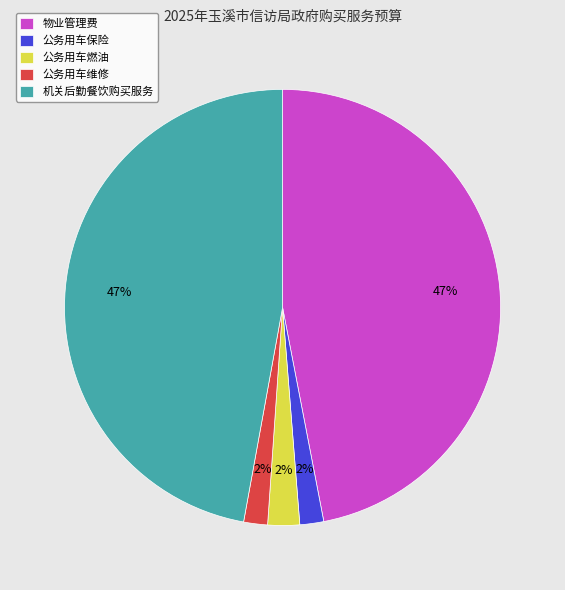

To the nearest percent, what percentage of the pie is 公务用车燃油?

2%